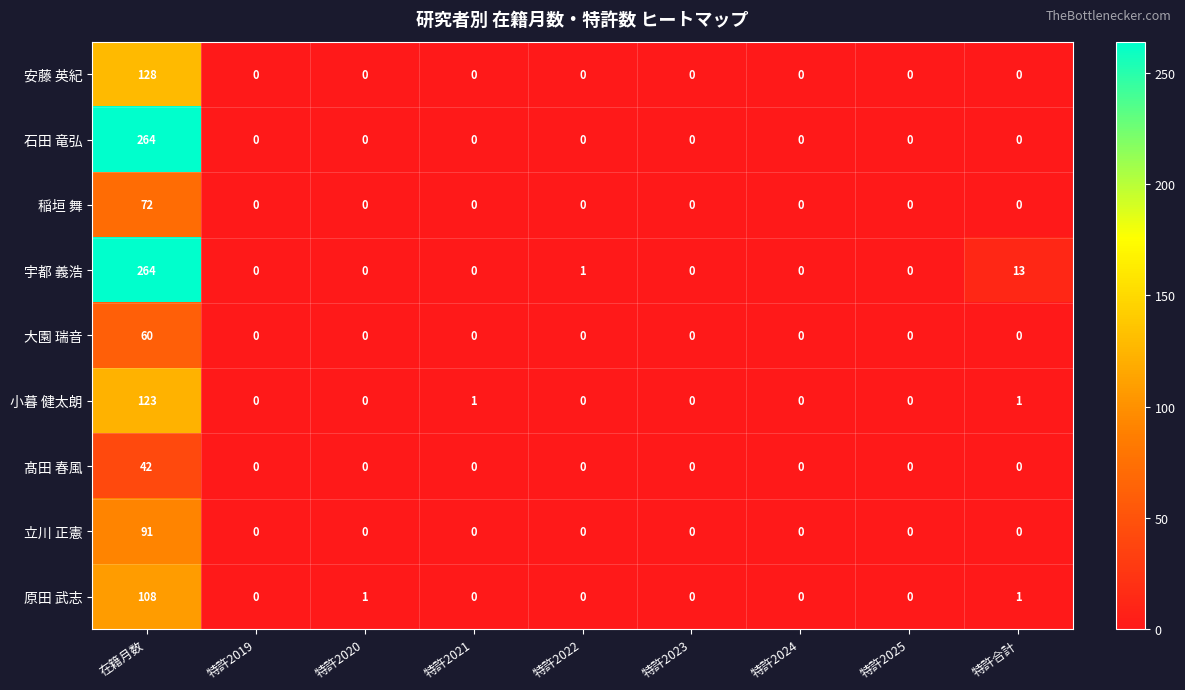

Which series has the largest total across all categories?

宇都 義浩